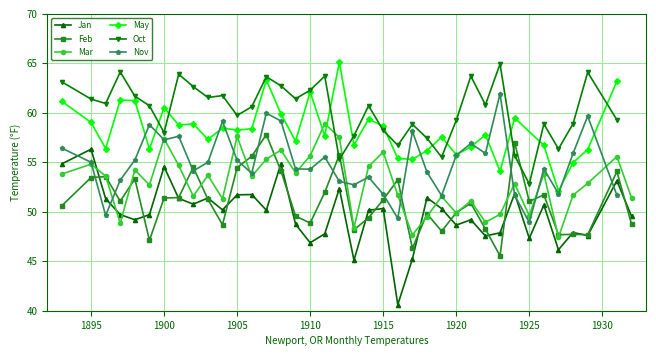

What is the difference between the maximum and minimum values in the Jan series?

15.7